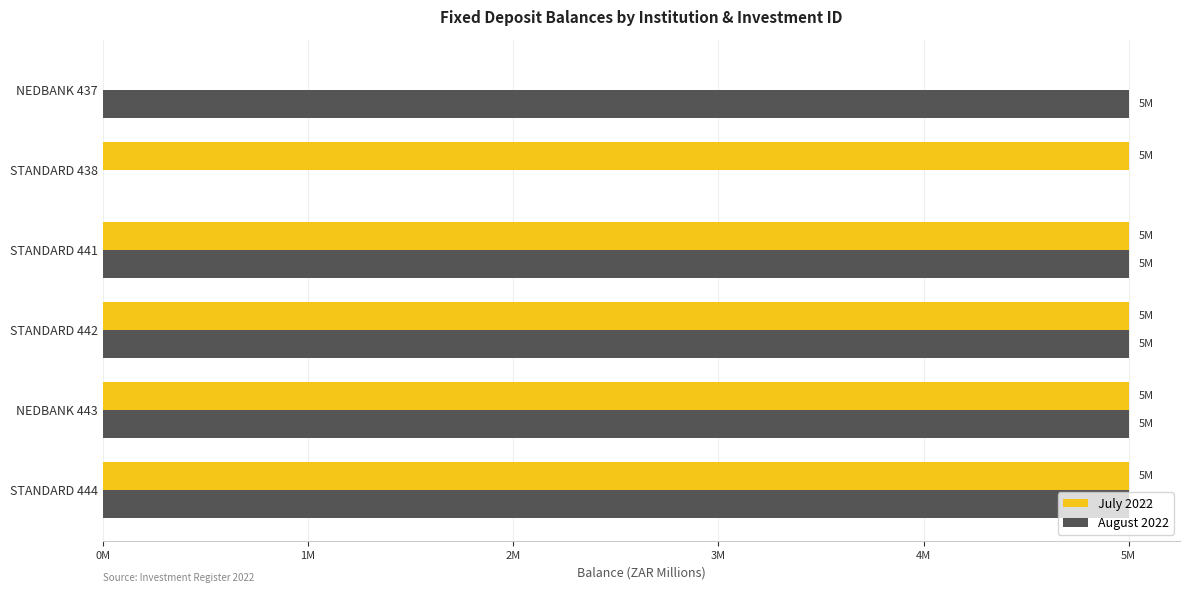

What are all the series names shown in the legend?

July 2022, August 2022